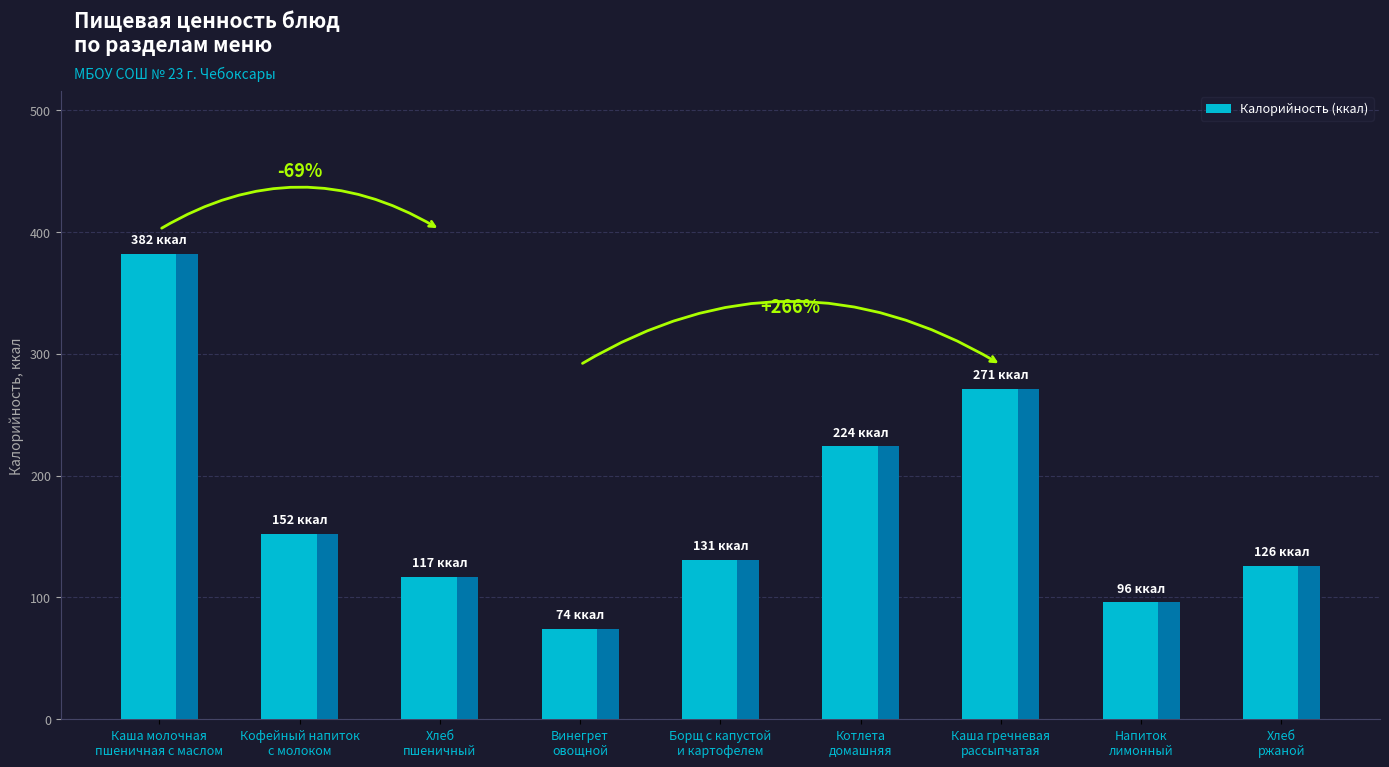

What is the greatest value displayed?

382